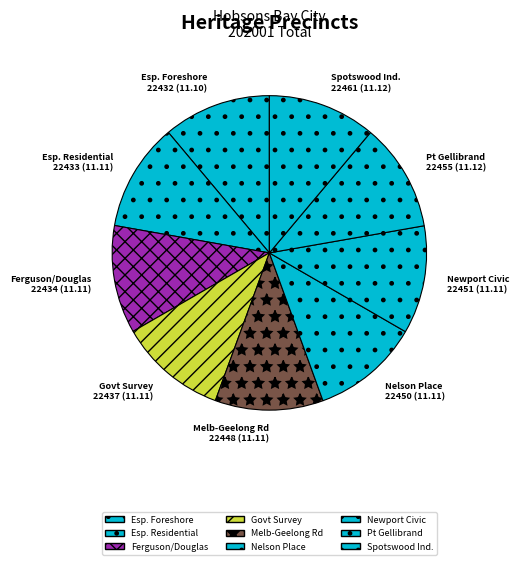

Count the number of slices in the pie.

9